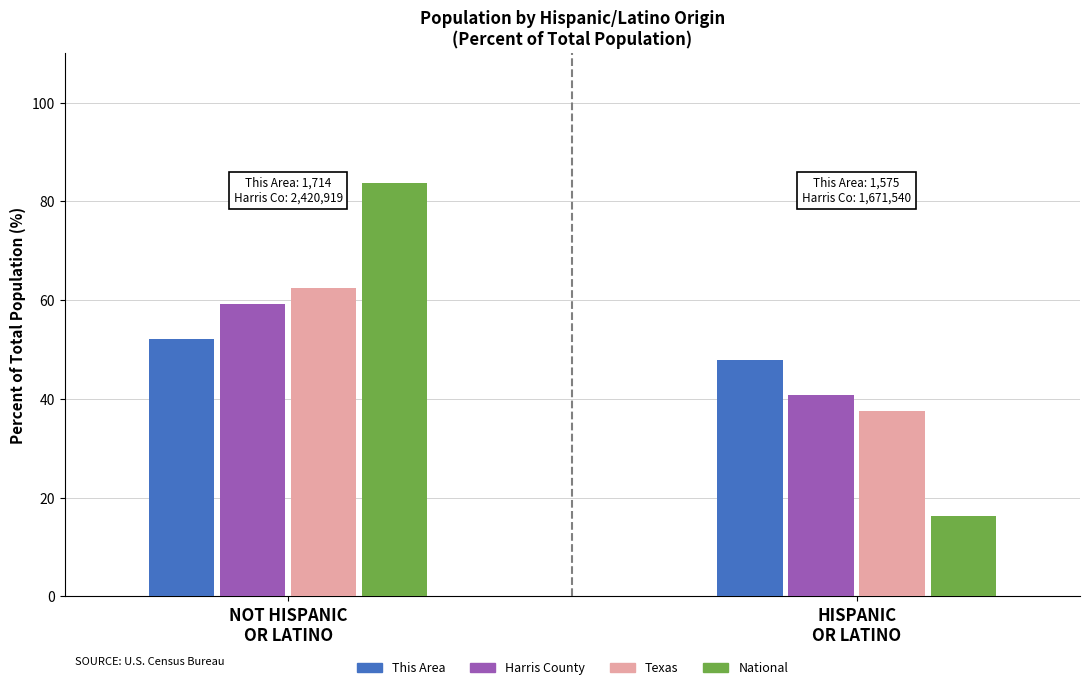

What is the spread (max minus min) of values at HISPANIC
OR LATINO?

31.5